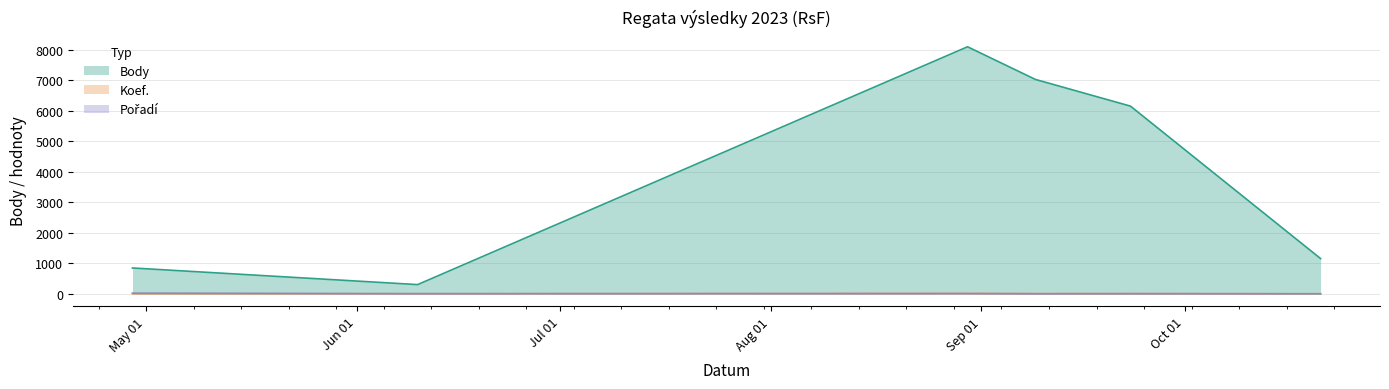

What is the highest value of the Body series?

8100